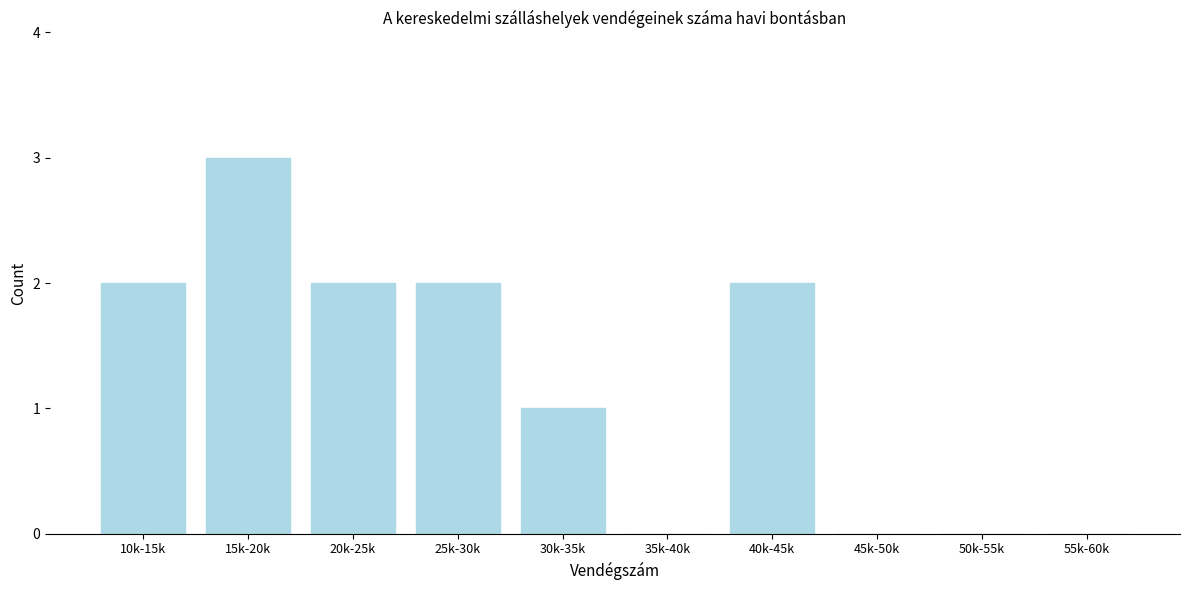

Reading left to right, what are all the values shown in this chart?

10k-15k=2	15k-20k=3	20k-25k=2	25k-30k=2	30k-35k=1	35k-40k=0	40k-45k=2	45k-50k=0	50k-55k=0	55k-60k=0